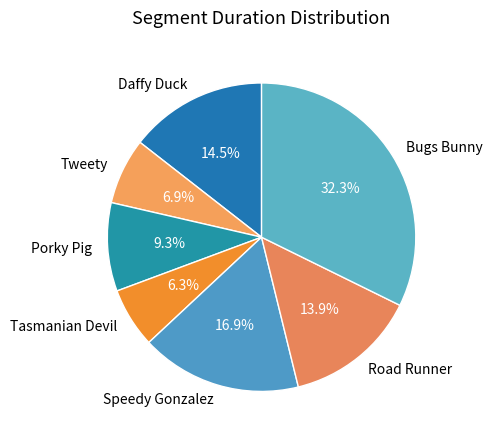

To the nearest percent, what is the difference between the largest and smallest slice percentages?

26%